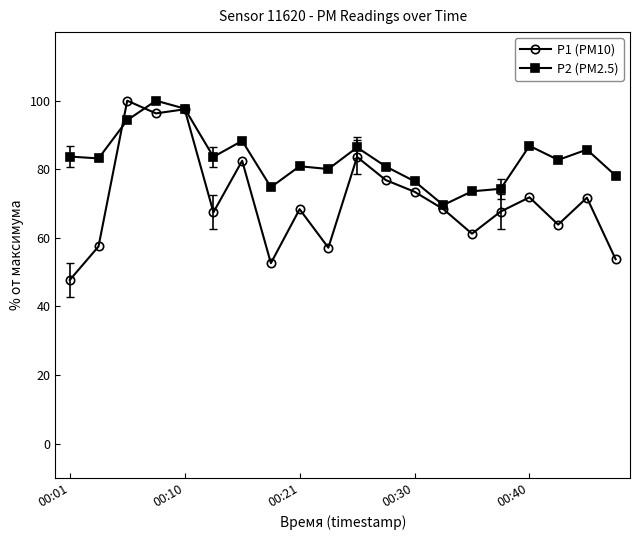

Rank the series by their average value, from highest to lowest.

P2 (PM2.5), P1 (PM10)